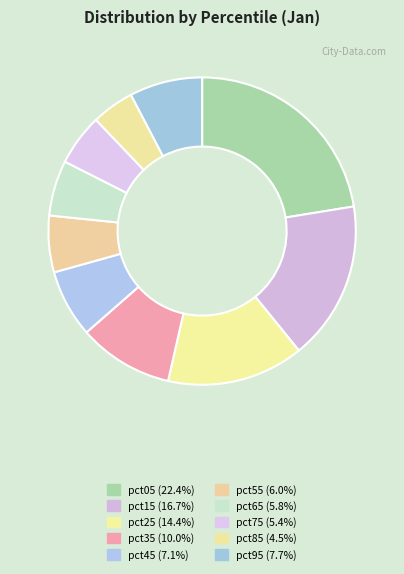

The pct75 slice represents 5% of the pie. True or false?

True